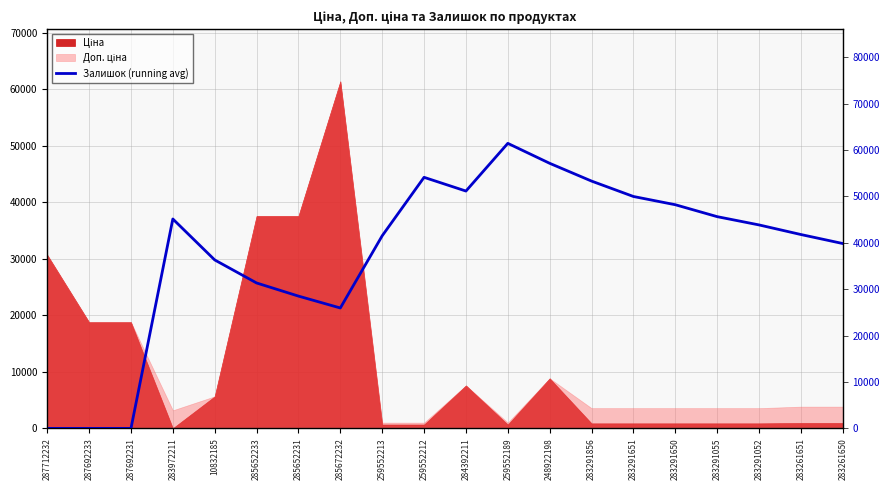

Reading left to right, what are all the values shown in this chart?

0.0	0.0	0.0	45135.4	36308.9	31344.0	28514.1	25952.8	41513.4	54112.3	51153.4	61434.3	57132.9	53302.7	49983.2	48207.1	45636.9	43853.8	41783.2	39844.5